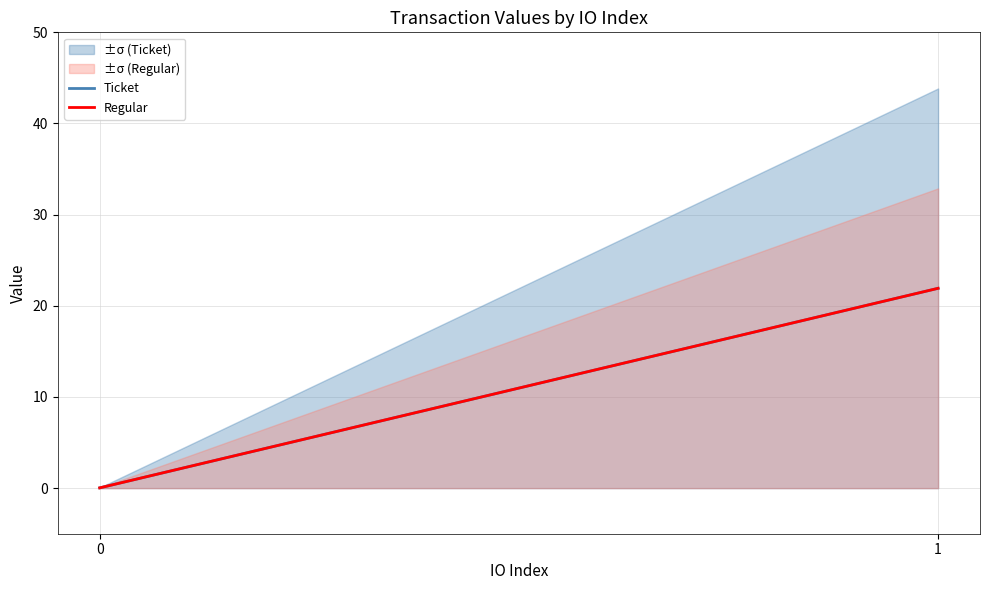

Reading left to right, extract all data points from this chart.

Ticket: 0.0	21.9
Regular: 0.0	21.9